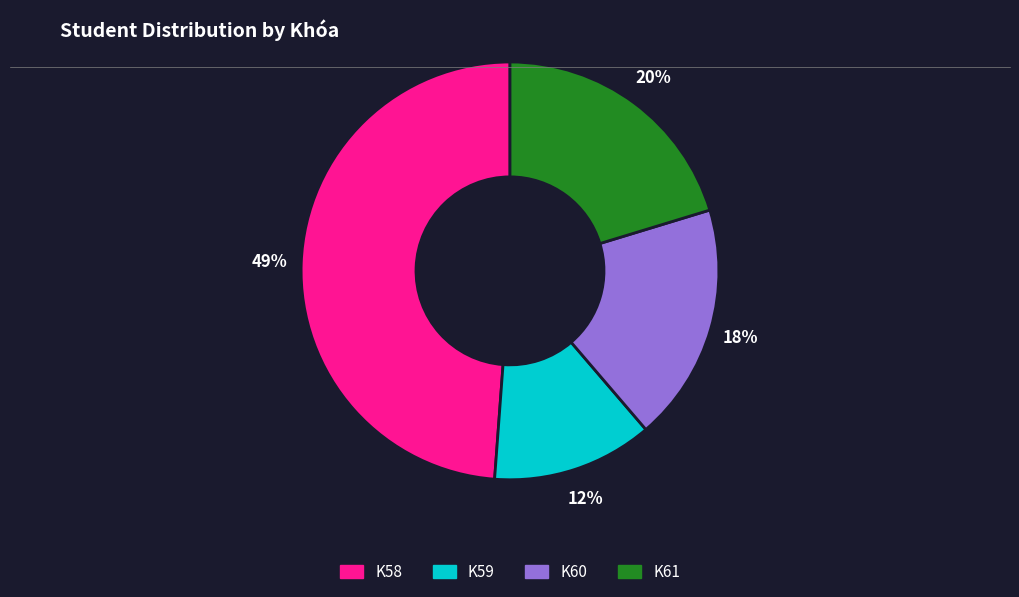

Is it true that K61 is 28% of the pie?

False